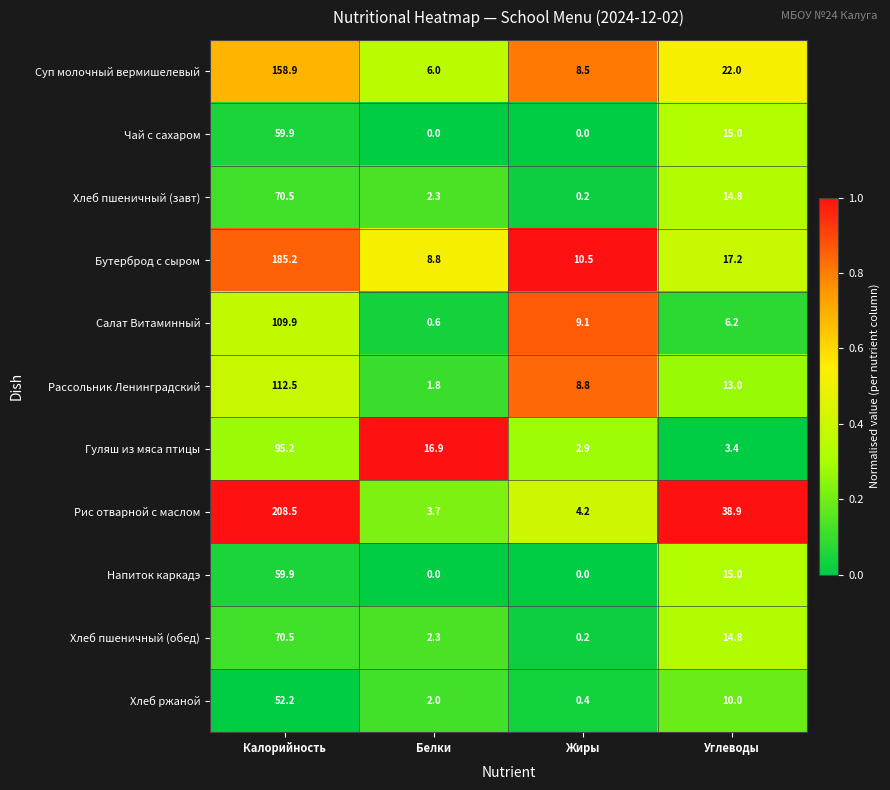

Which series has the widest spread of values?

Рис отварной с маслом